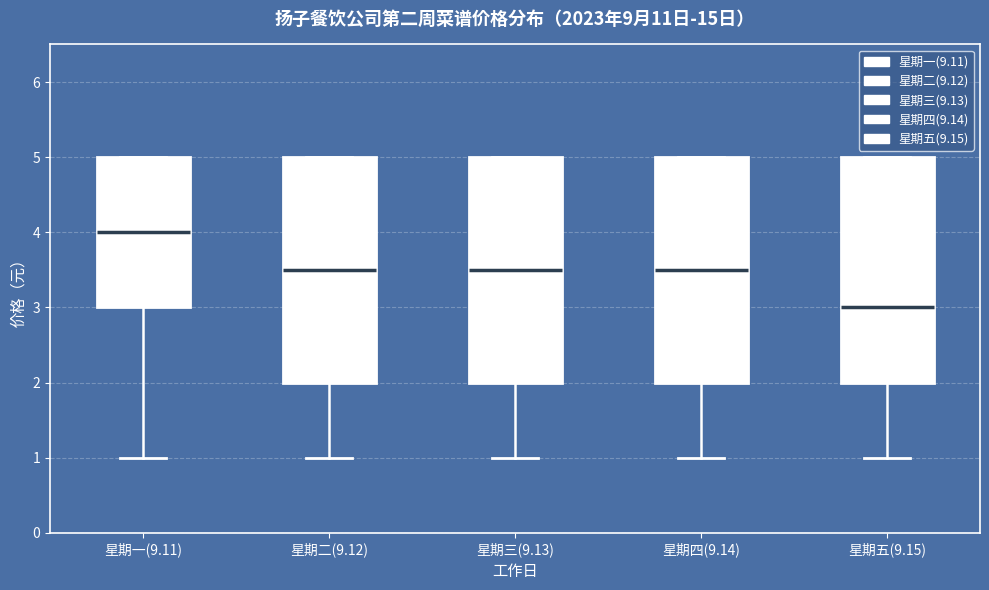

Which box has the highest median line?

星期一(9.11)